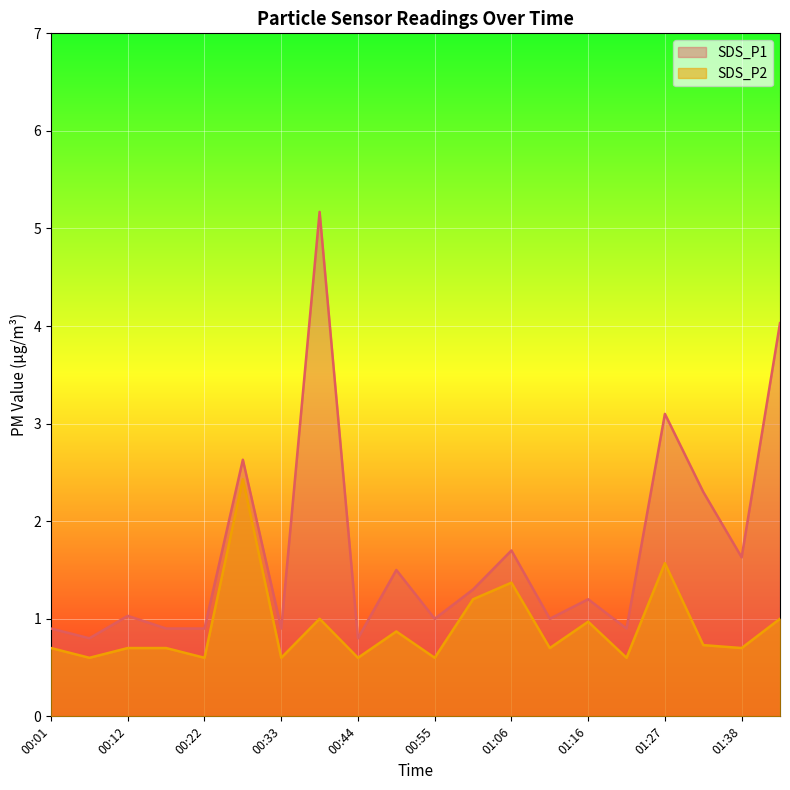

At which label does SDS_P1 first exceed 1?

00:12